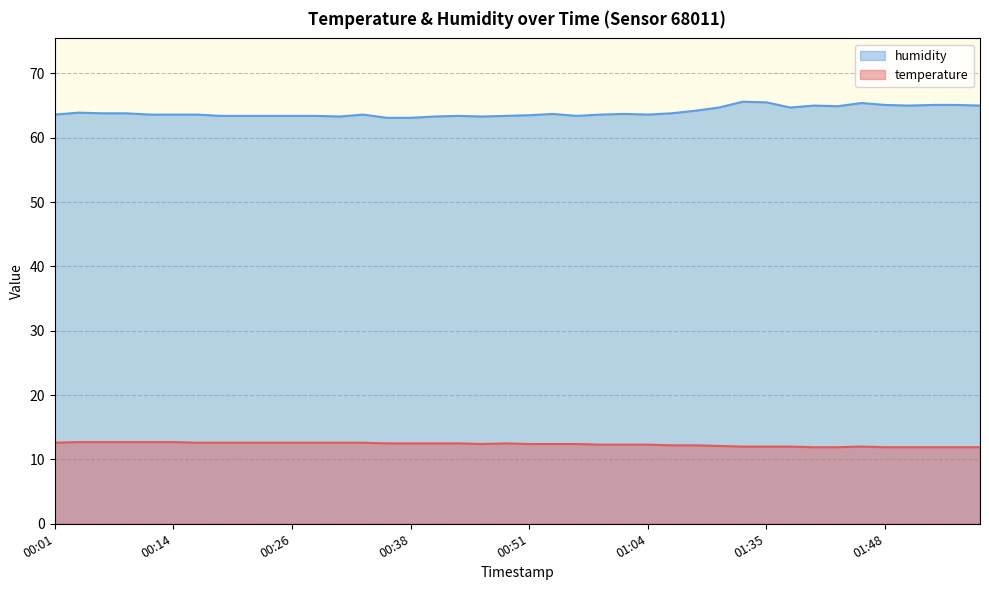

Is it true that humidity equals 63.4 at 00:23?

True